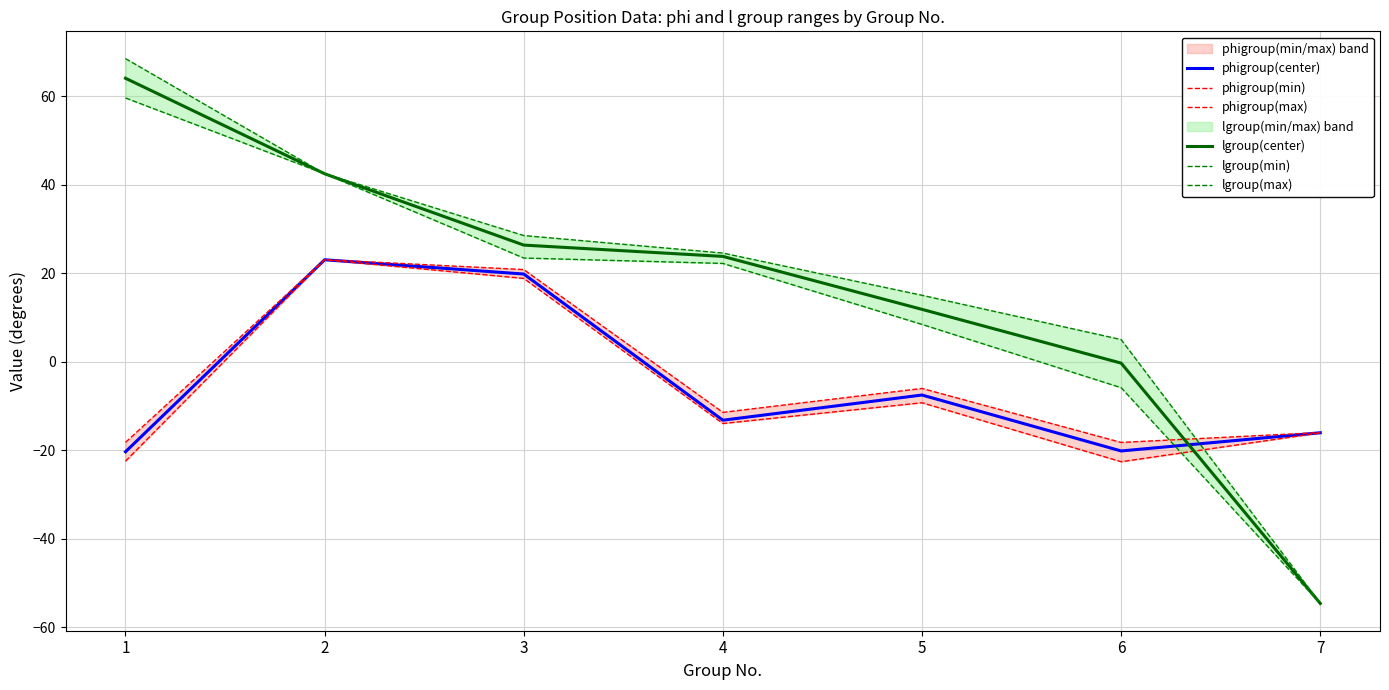

What is the difference between the second highest and second lowest values in the lgroup(max) series?

37.5